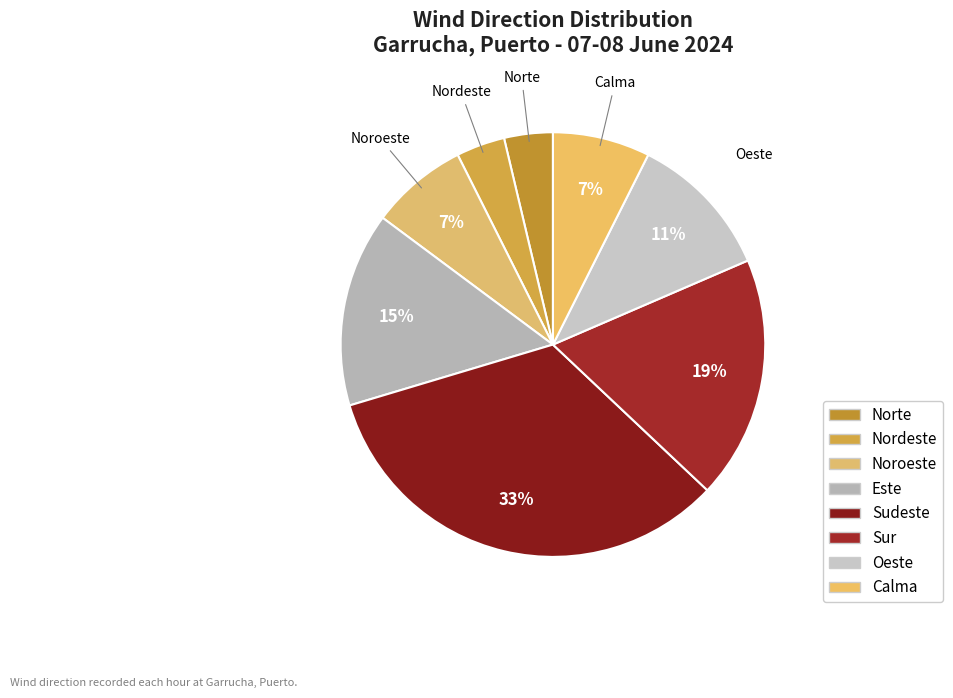

Count the number of slices in the pie.

8